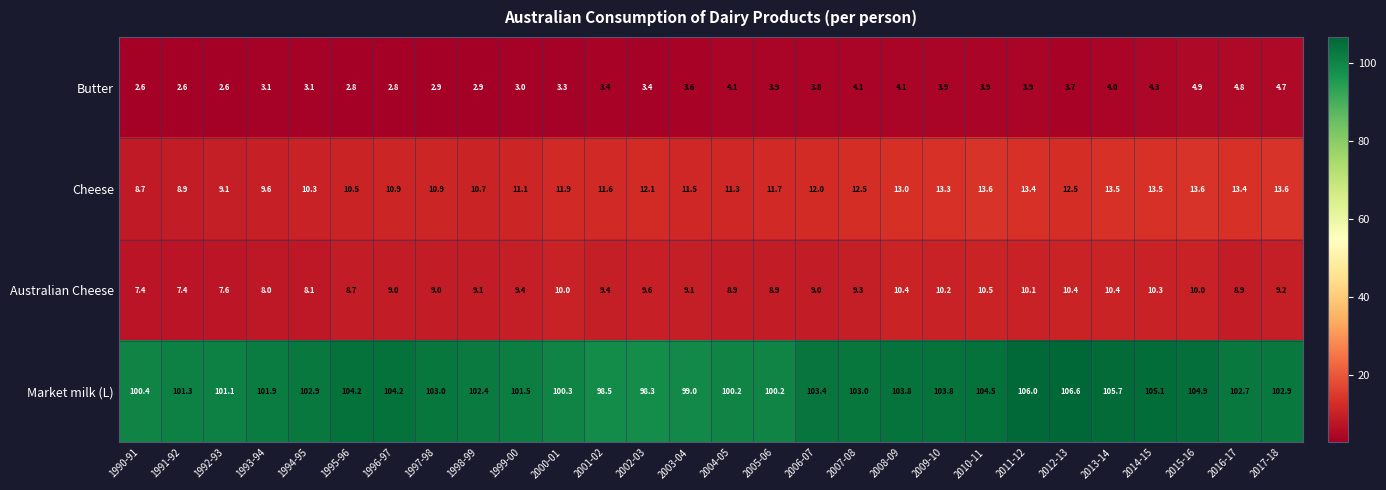

The value of Butter at 2009-10 is 3.9. True or false?

True